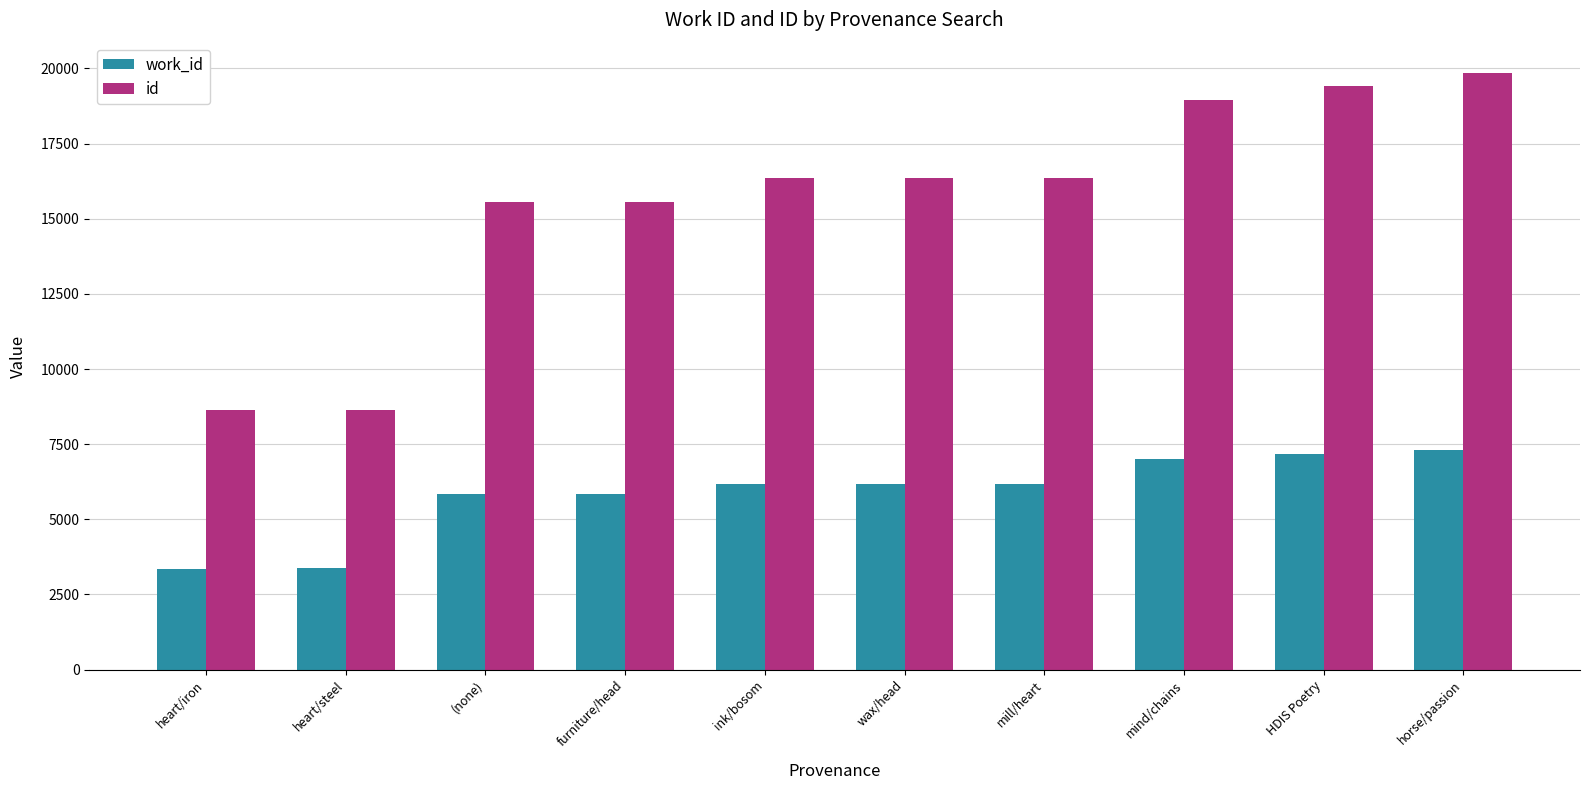

What is the total value across all series at horse/passion?

27157